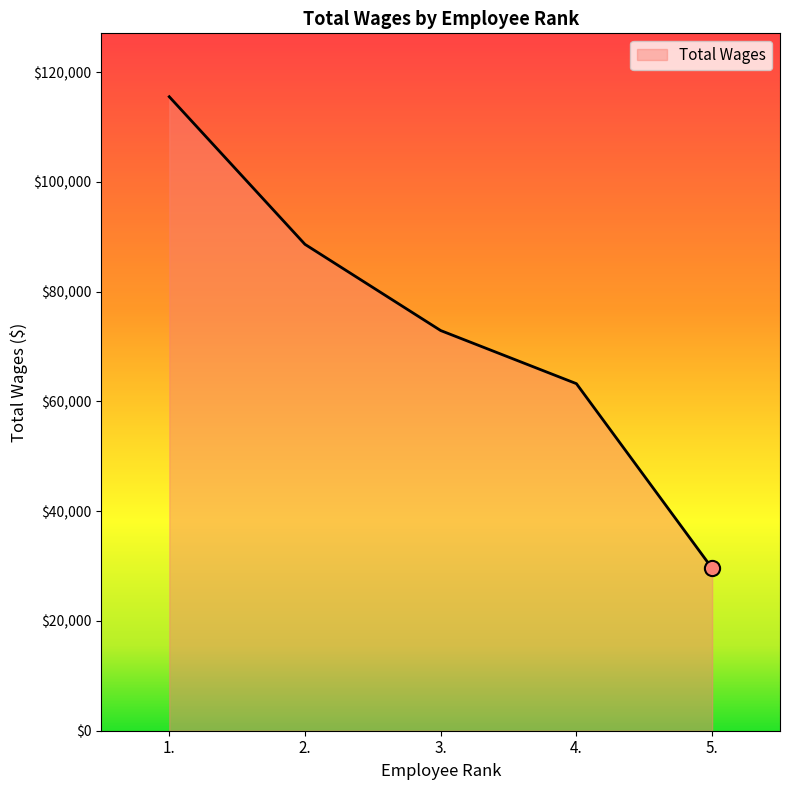

Which has a higher value, 2. or 5.?

2.